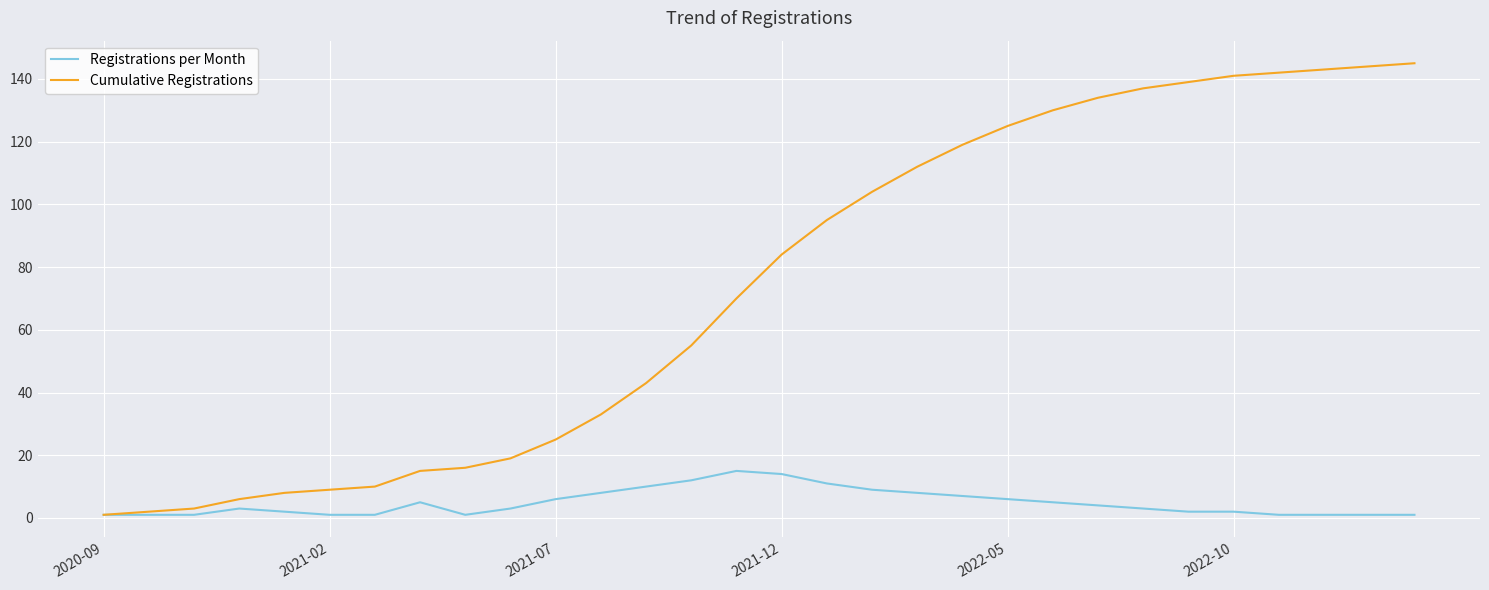

Which series has the largest total across all categories?

Cumulative Registrations